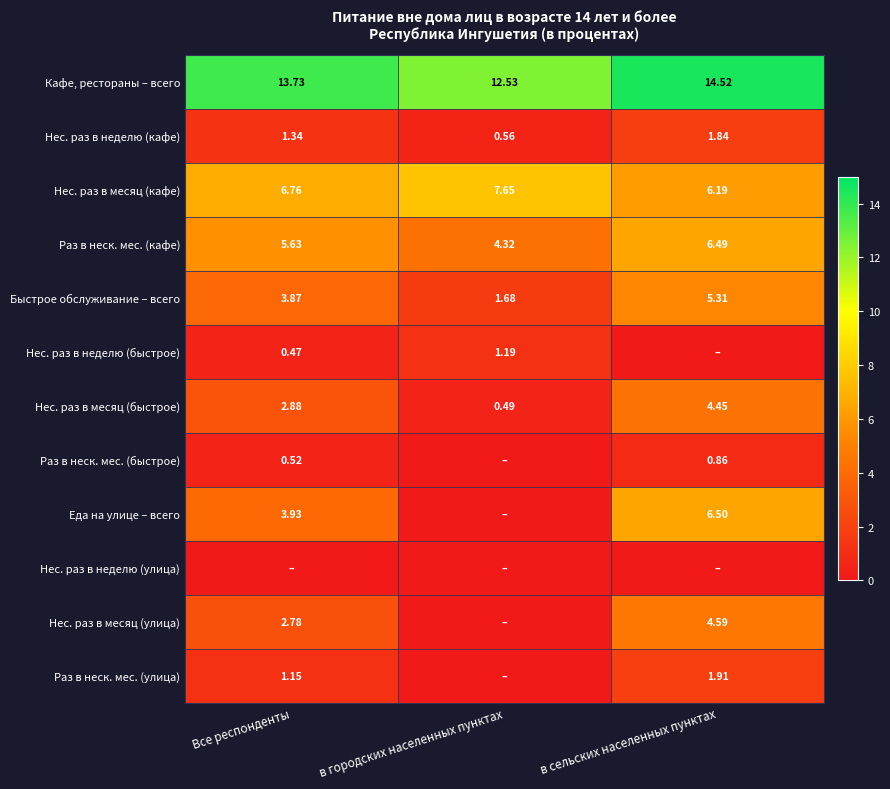

At which label is Быстрое обслуживание – всего closest to 3?

Все респонденты